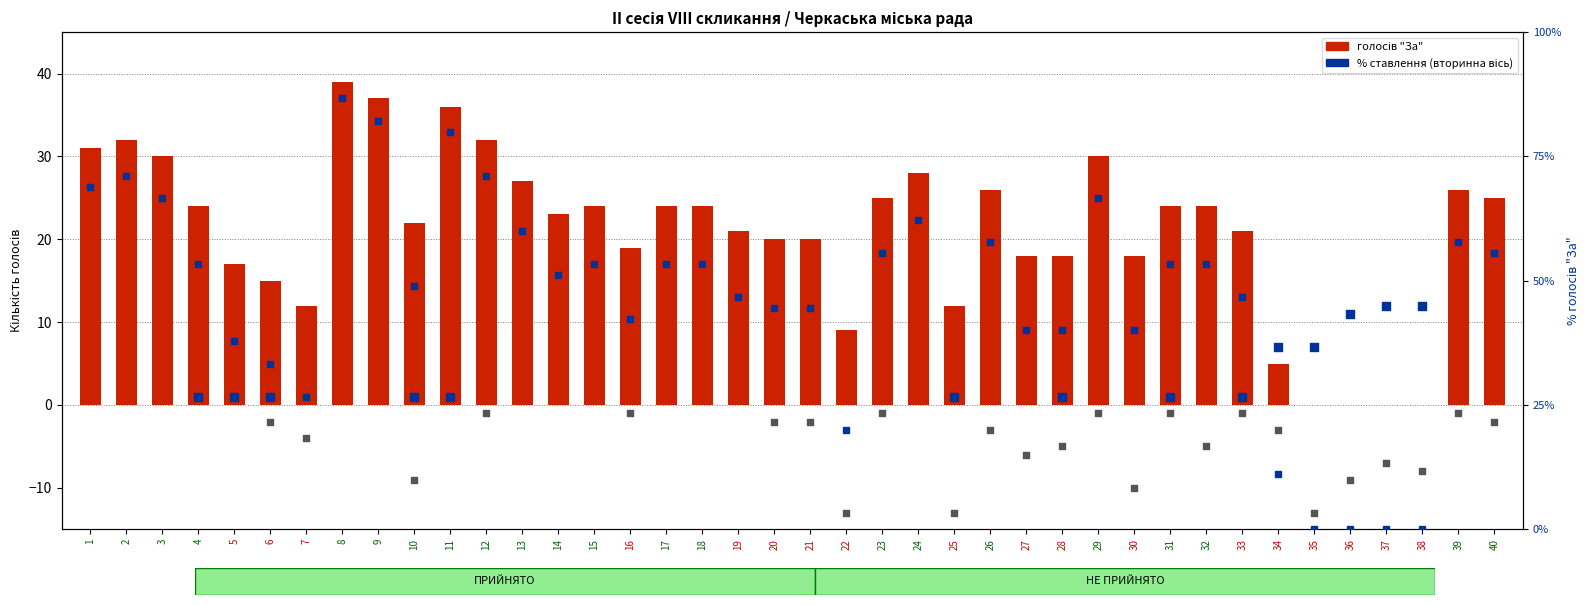

What is the total value across all series at 5?

54.8